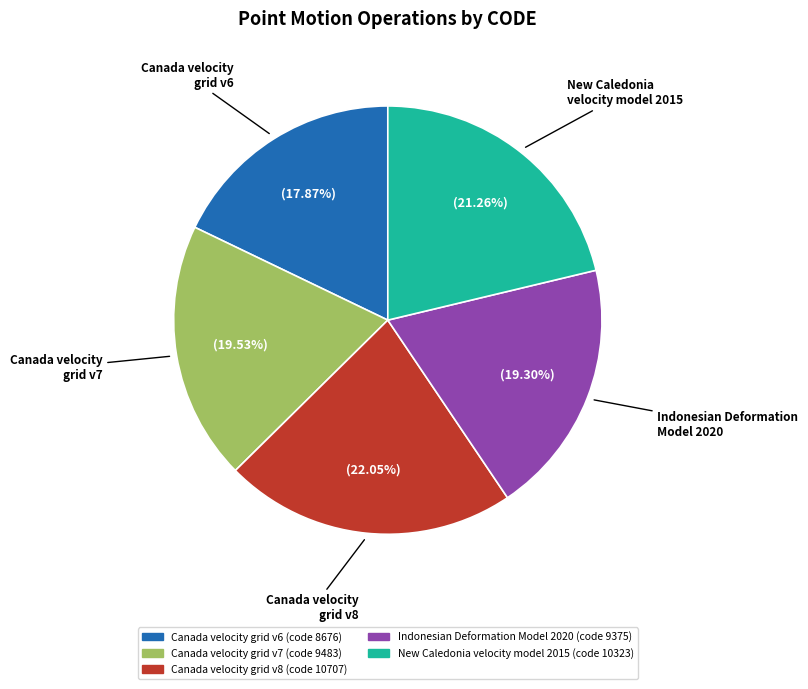

How many slices are in this pie chart?

5